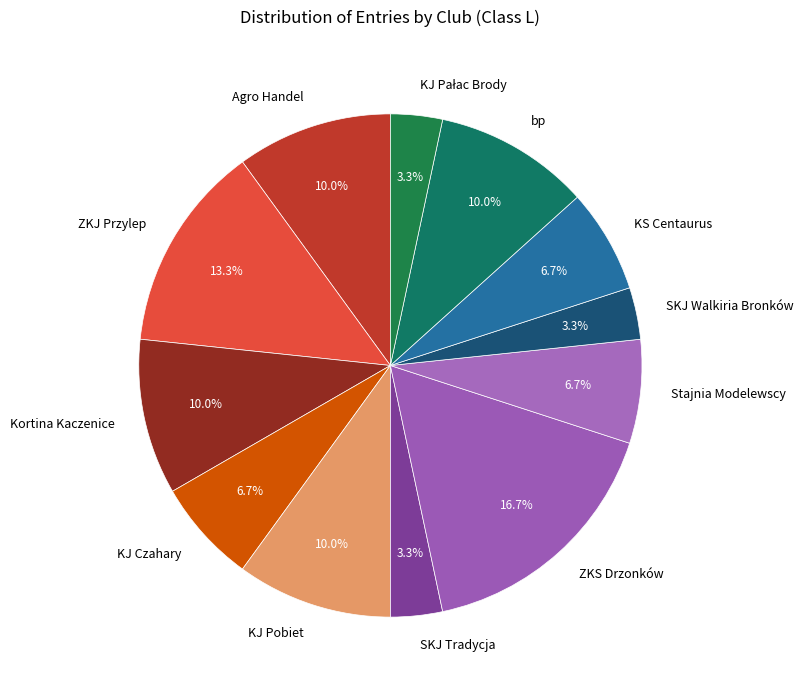

The Agro Handel slice represents 10% of the pie. True or false?

True